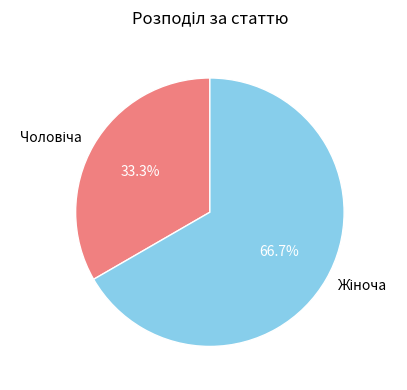

Is there any slice that represents more than half of the pie?

Yes